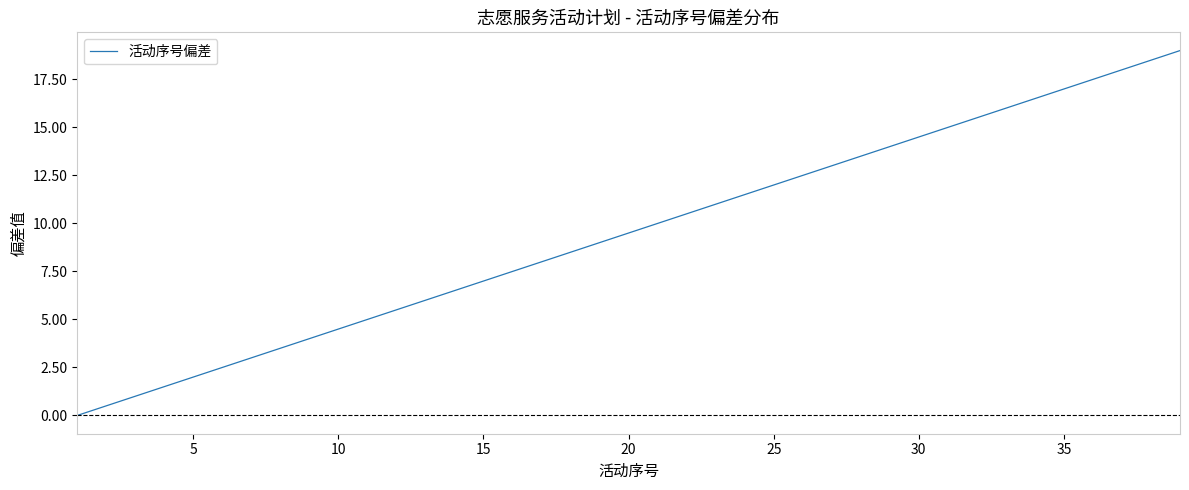

What is the difference between the maximum and minimum values?

19.0